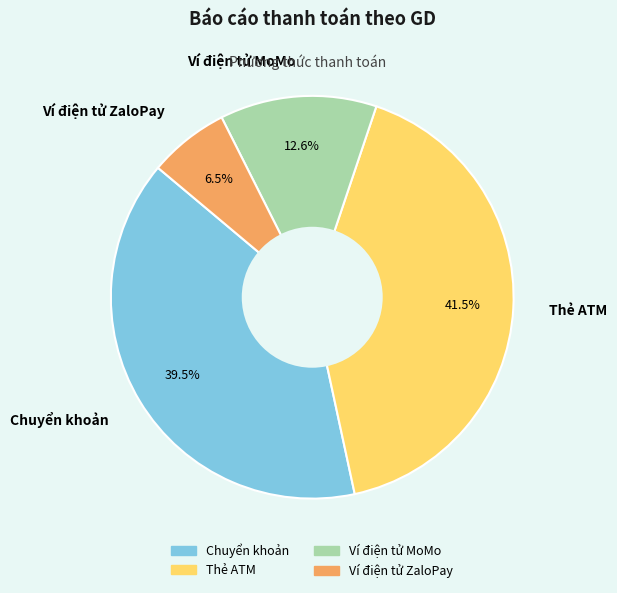

Between Thẻ ATM and Ví điện tử MoMo, which is larger?

Thẻ ATM